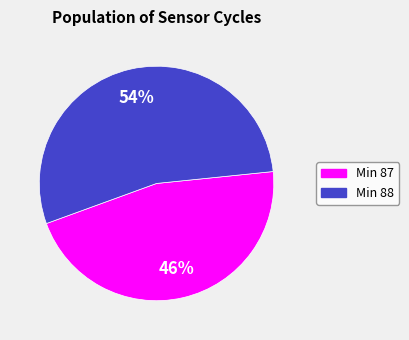

Which has a higher value, Min 88 or Min 87?

Min 88